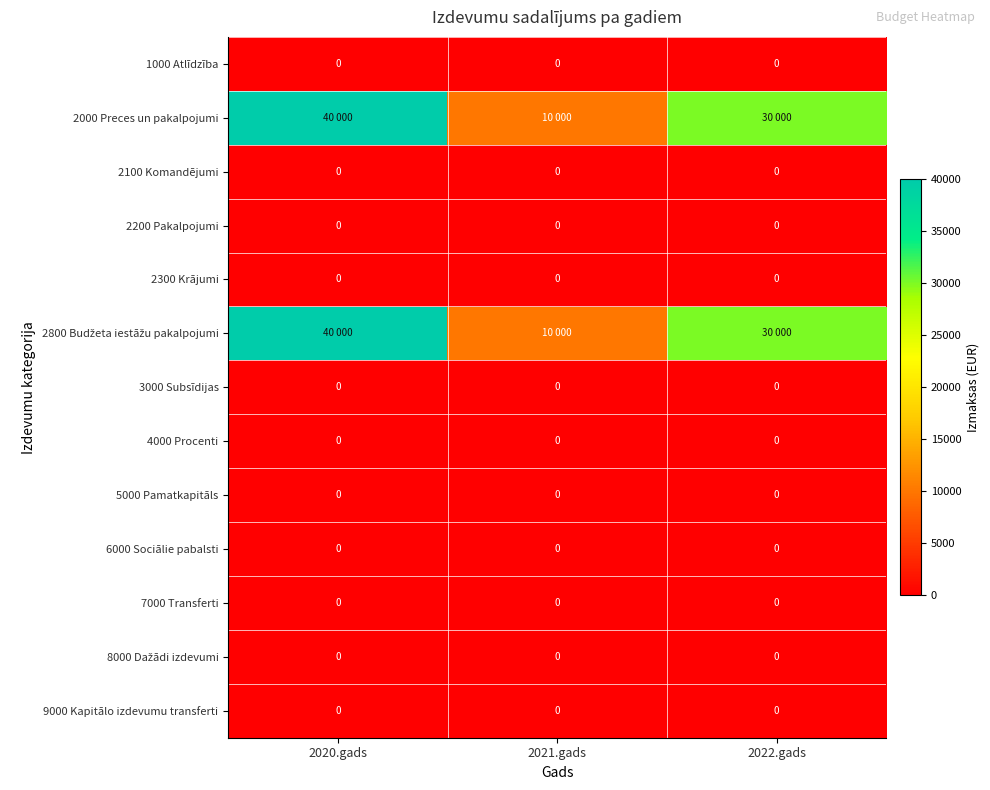

True or false: 2300 Krājumi has a value of 0 at 2022.gads.

True